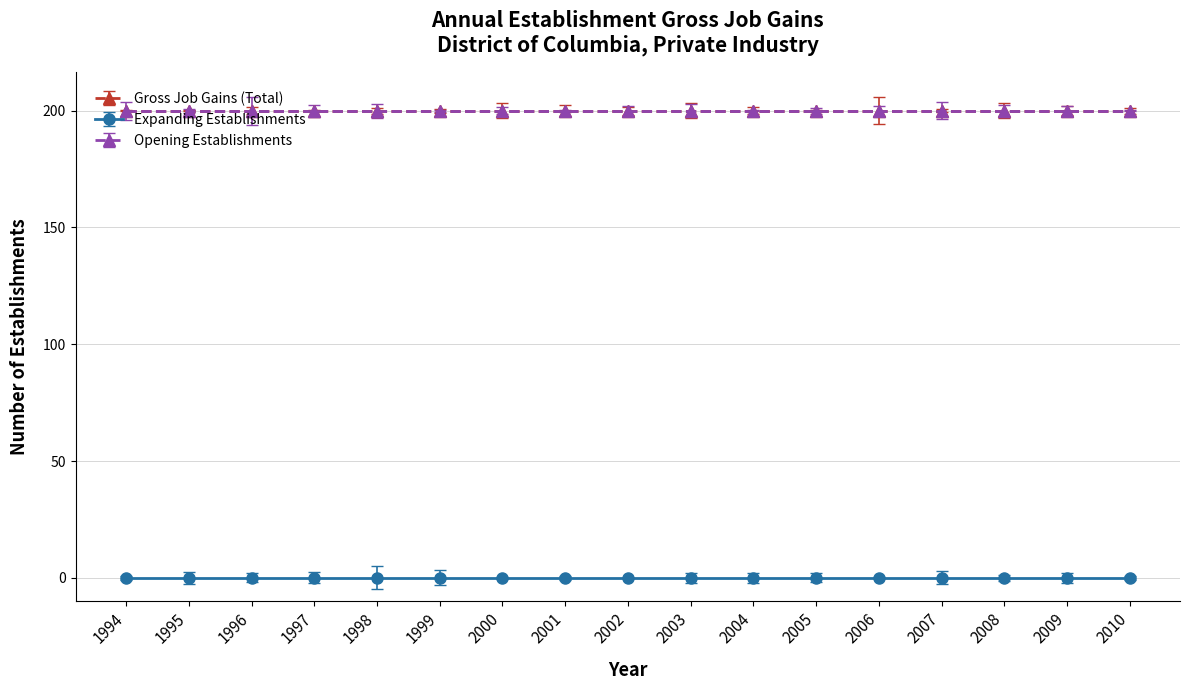

True or false: Opening Establishments has a value of 200 at 2002.

True